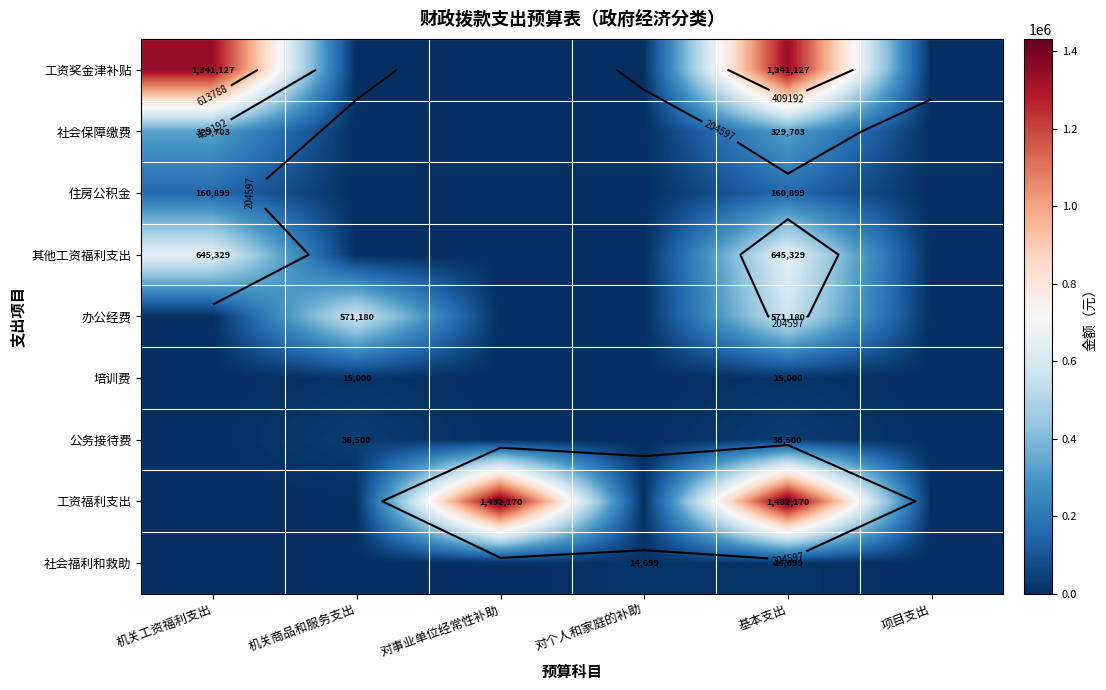

What is the difference between the maximum and second lowest values in the 工资福利支出 series?

1432170